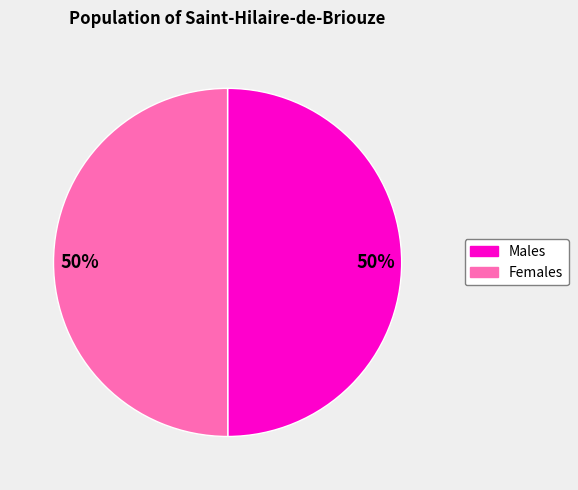

To the nearest percent, what is the average slice percentage?

50%